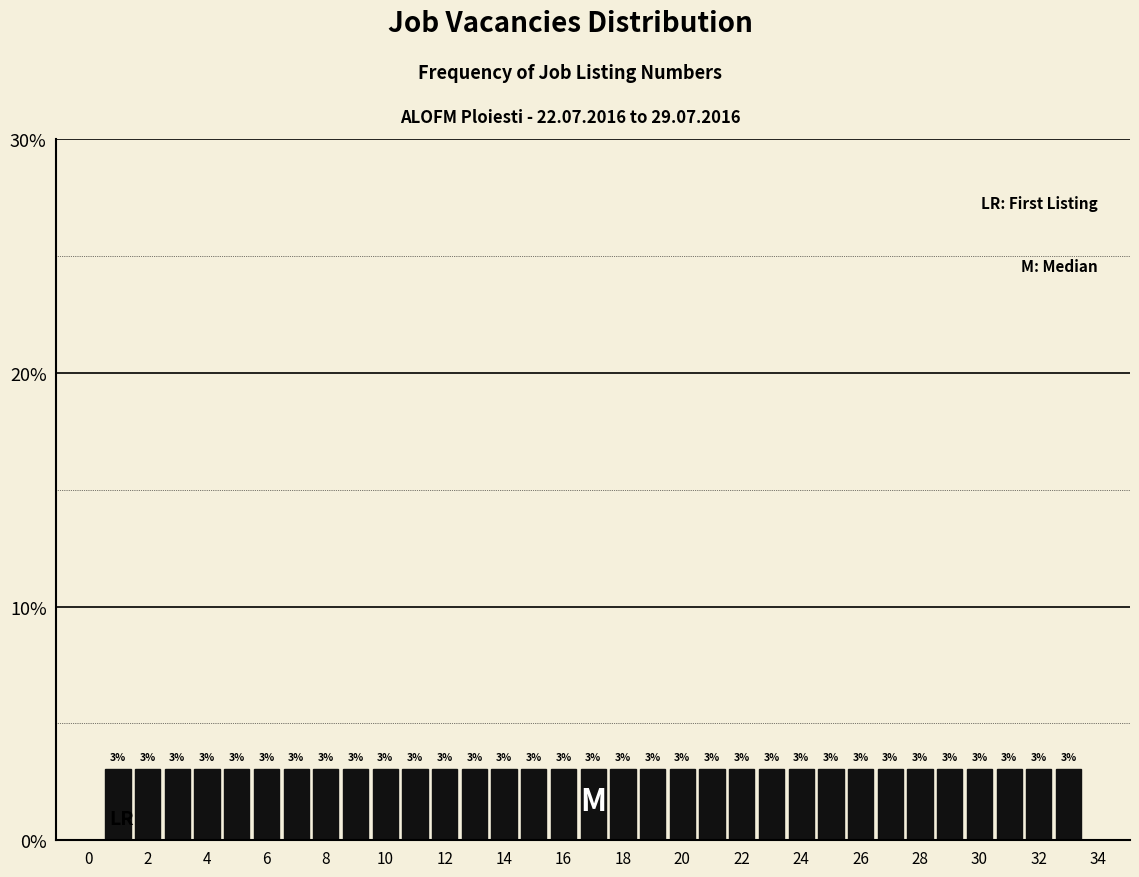

Reading left to right, list every bar in this chart as the range it spans on the x-axis followed by its height. The bar edges are not printed on the chart, so give them approximately, as read against the axis.

0.5 to 1.5: 3
1.5 to 2.5: 3
2.5 to 3.5: 3
3.5 to 4.5: 3
4.5 to 5.5: 3
5.5 to 6.5: 3
6.5 to 7.5: 3
7.5 to 8.5: 3
8.5 to 9.5: 3
9.5 to 10.5: 3
10.5 to 11.5: 3
11.5 to 12.5: 3
12.5 to 13.5: 3
13.5 to 14.5: 3
14.5 to 15.5: 3
15.5 to 16.5: 3
16.5 to 17.5: 3
17.5 to 18.5: 3
18.5 to 19.5: 3
19.5 to 20.5: 3
20.5 to 21.5: 3
21.5 to 22.5: 3
22.5 to 23.5: 3
23.5 to 24.5: 3
24.5 to 25.5: 3
25.5 to 26.5: 3
26.5 to 27.5: 3
27.5 to 28.5: 3
28.5 to 29.5: 3
29.5 to 30.5: 3
30.5 to 31.5: 3
31.5 to 32.5: 3
32.5 to 33.5: 3